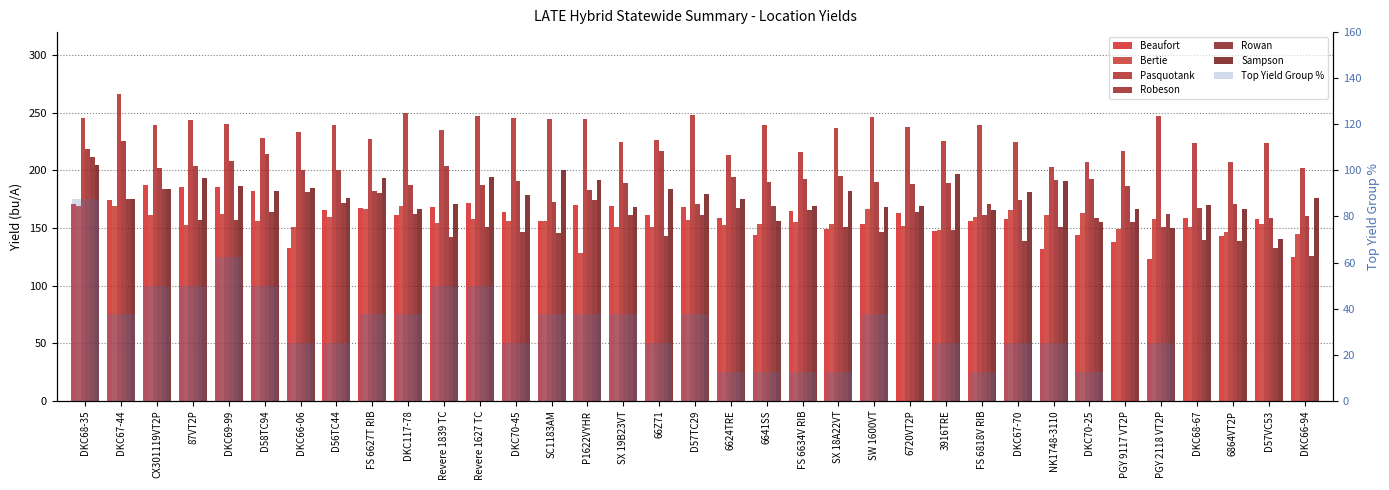

How many groups of bars are there?

35